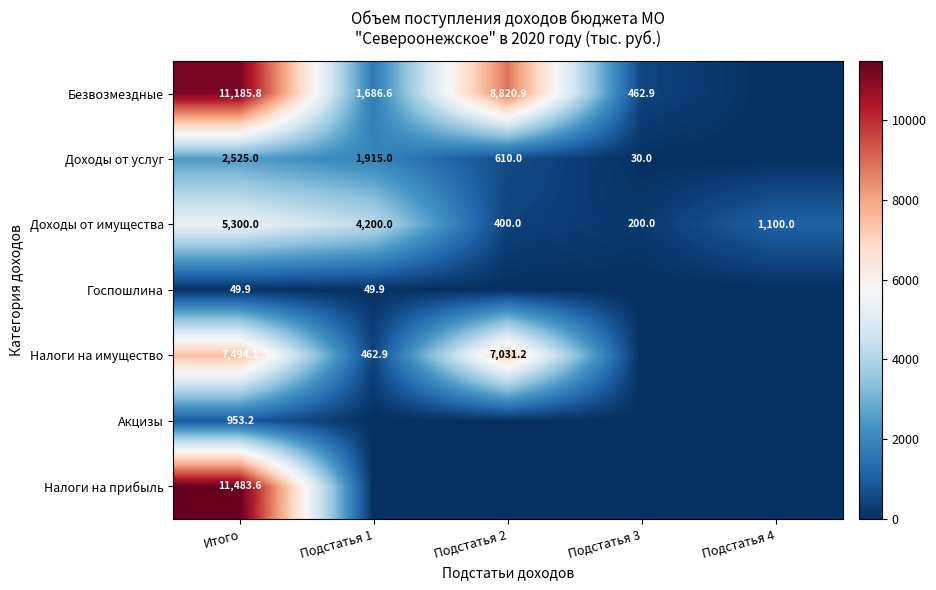

The Госпошлина series shows 34.3 at Итого. True or false?

False